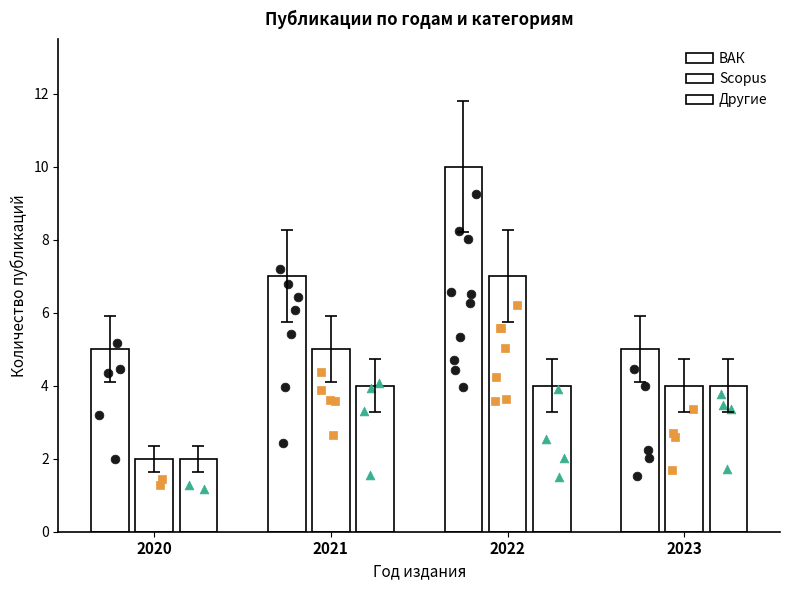

Is the value of Другие at 2021 greater than the value of ВАК at 2021?

No